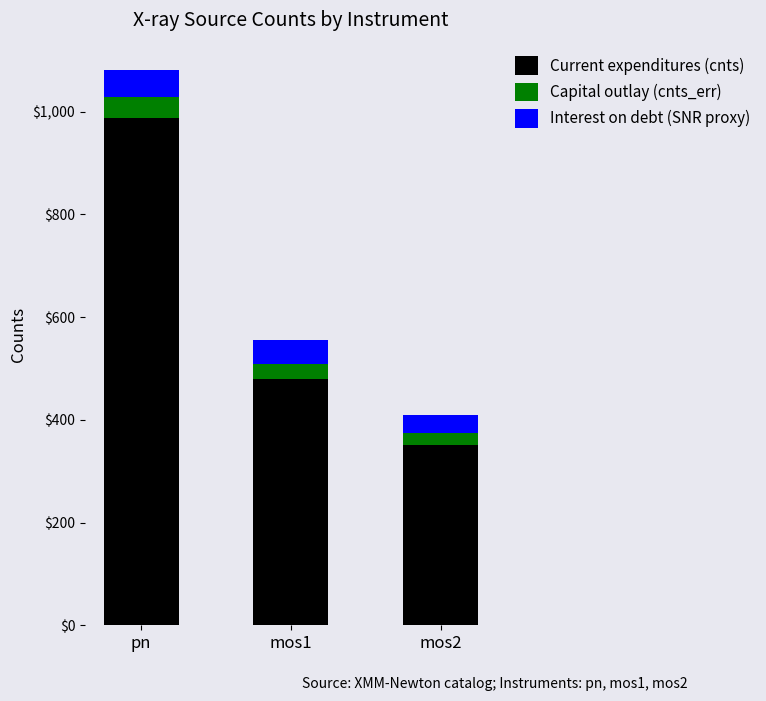

The value of Current expenditures (cnts) at mos1 is 480.0. True or false?

True